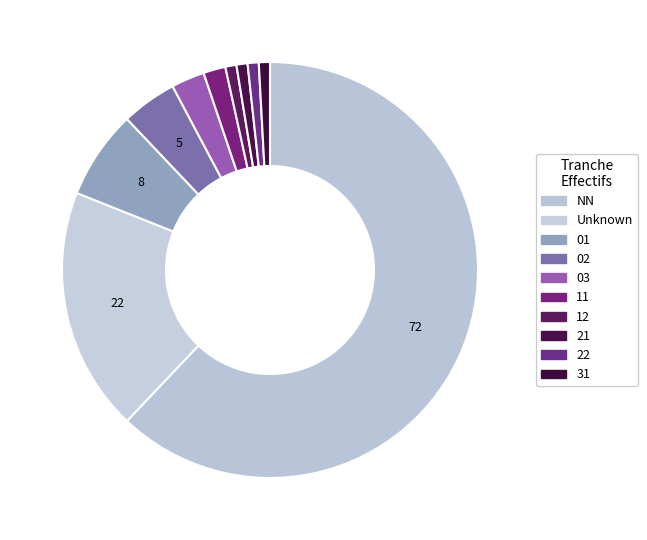

Count the number of slices in the pie.

10